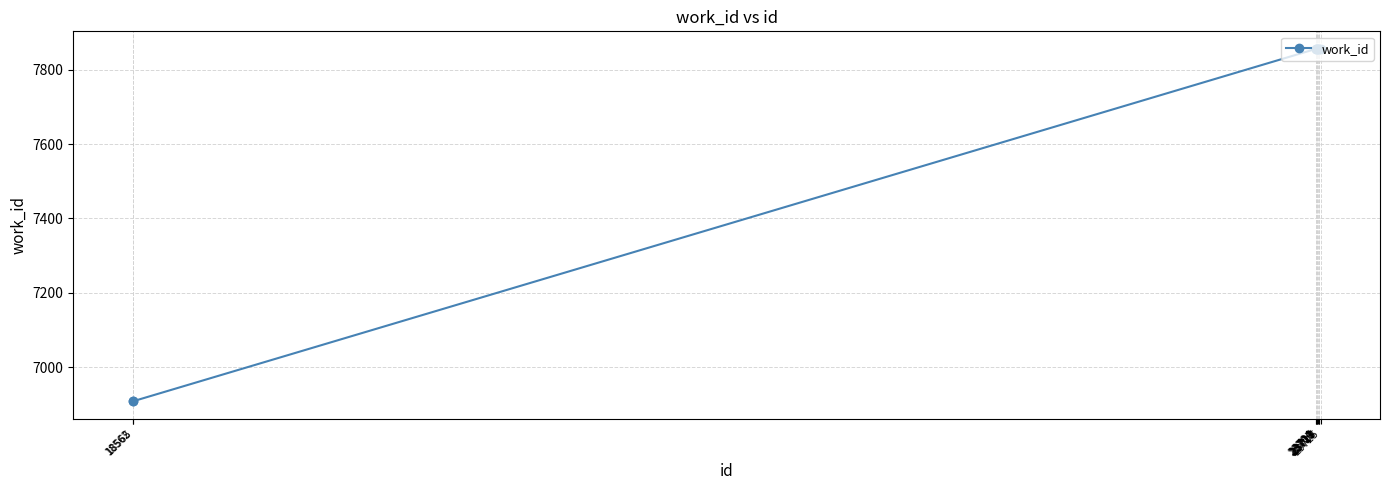

How many series are shown in this chart?

1